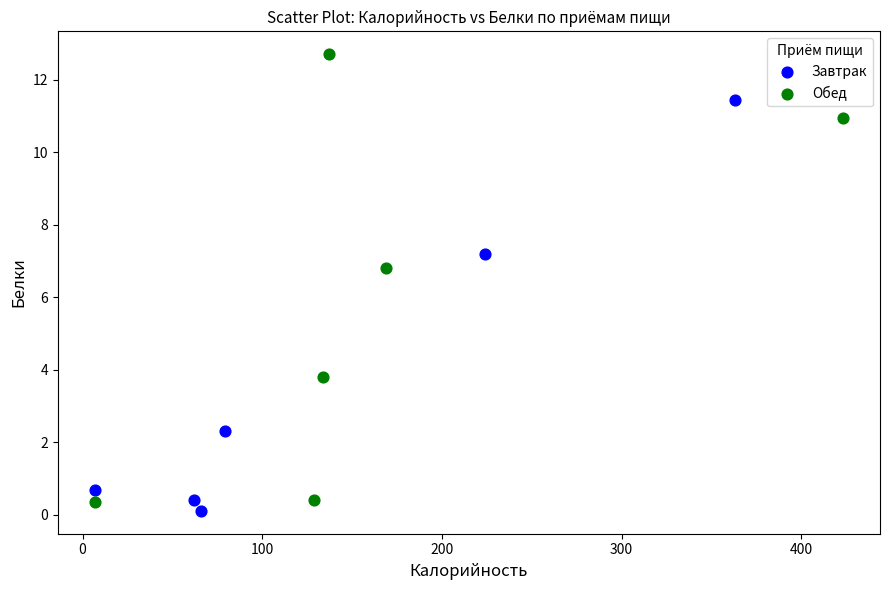

What are all the series names shown in the legend?

Завтрак, Обед